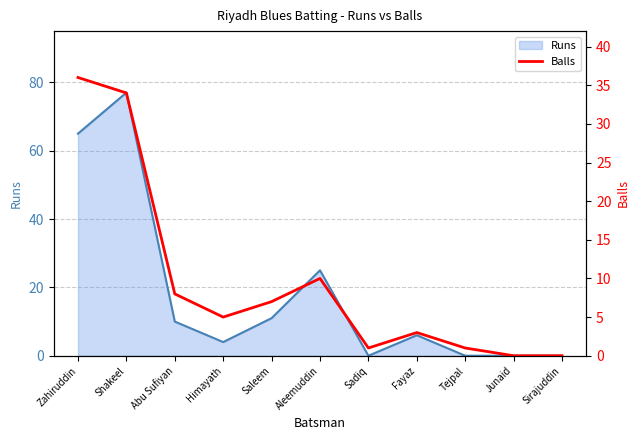

What position from the right is Aleemuddin?

6